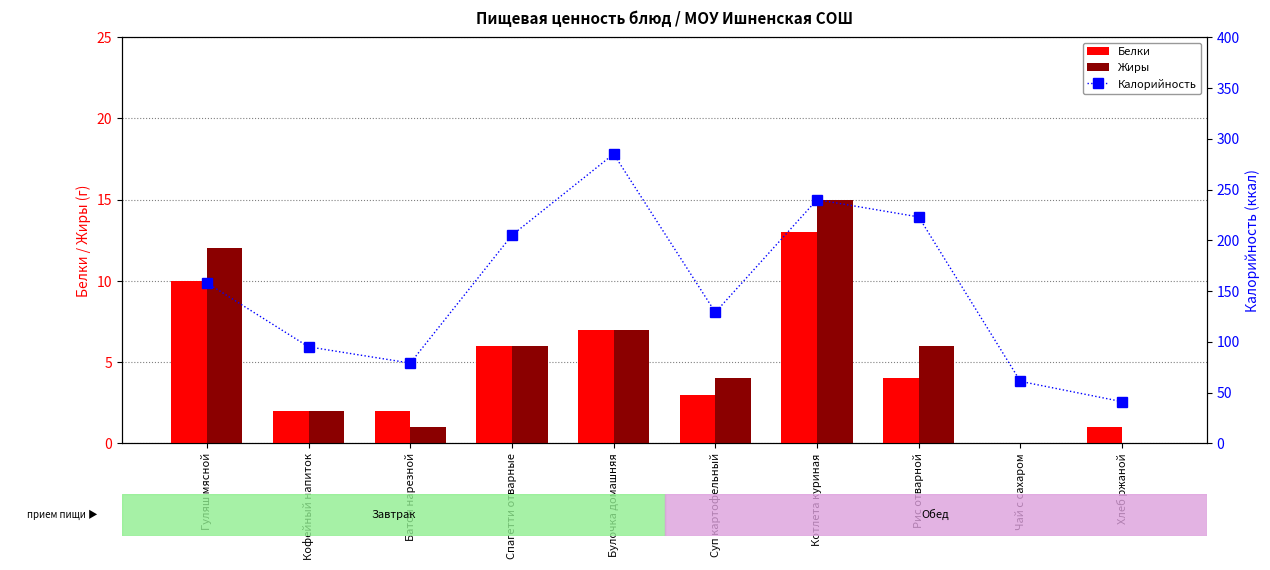

Reading right to left, what are all the values shown in this chart?

Белки: 1	0	4	13	3	7	6	2	2	10
Жиры: 0	0	6	15	4	7	6	1	2	12
Калорийность: 41	61	223	240	129	285	205	79	95	158